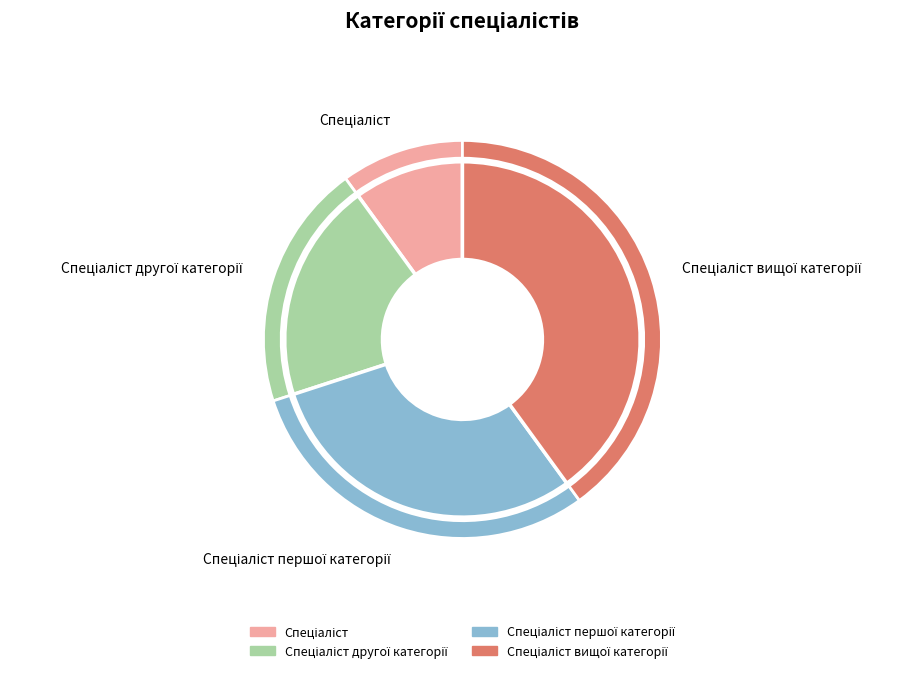

Is Спеціаліст вищої категорії the majority of the pie?

No